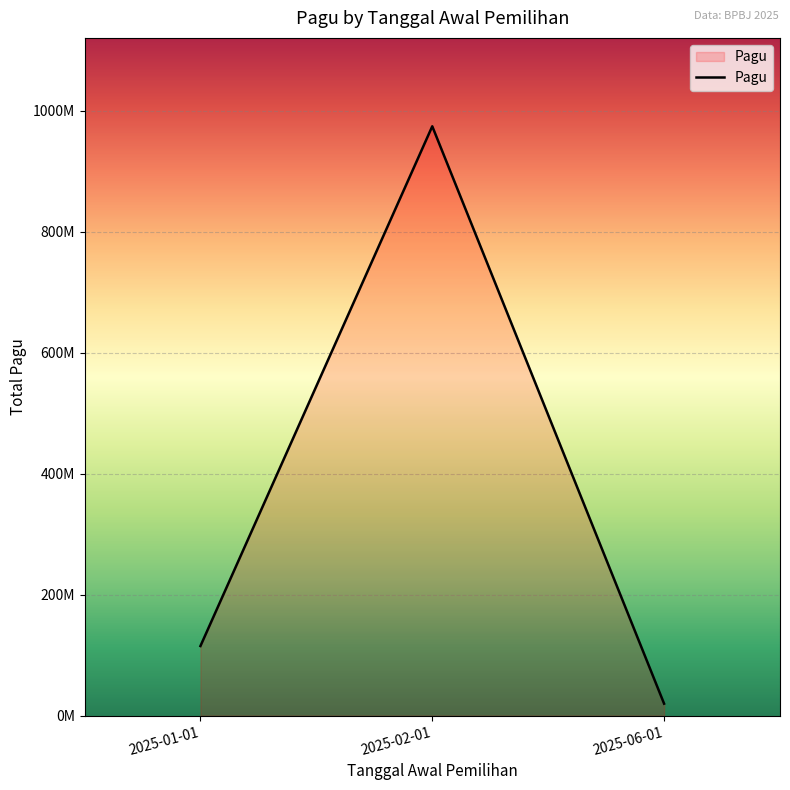

List the labels in order of value, smallest first.

2025-06-01, 2025-01-01, 2025-02-01